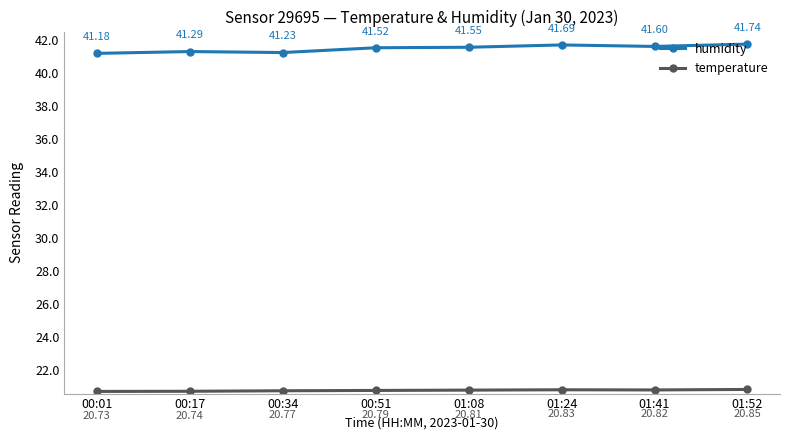

At which category does temperature reach its first local valley?

01:41